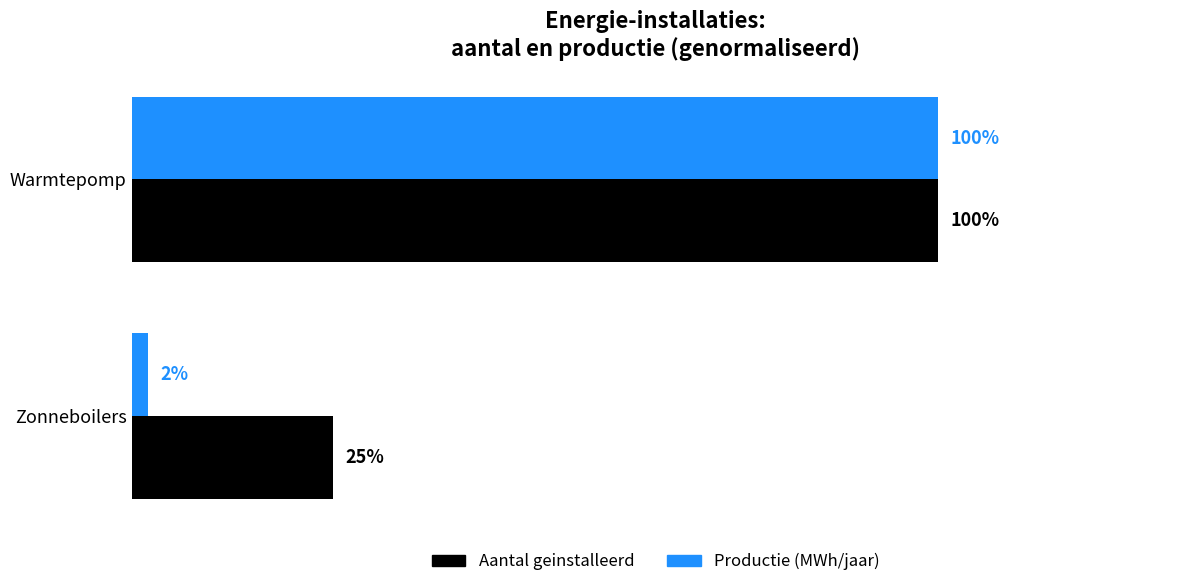

At which category does the chart reach its peak across all series?

Warmtepomp